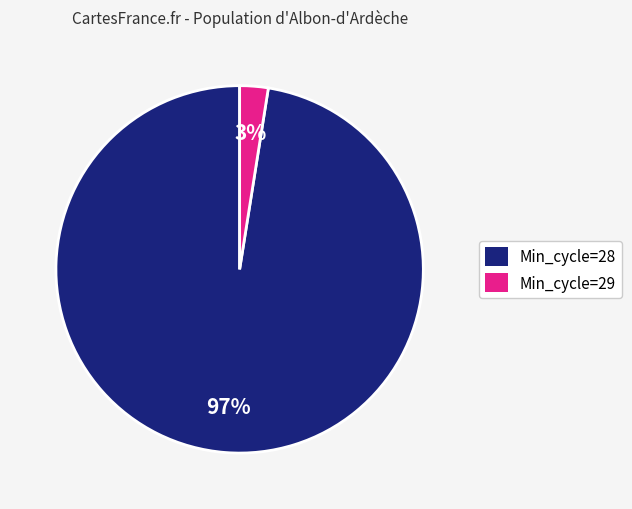

Which slice is the largest?

Min_cycle=28